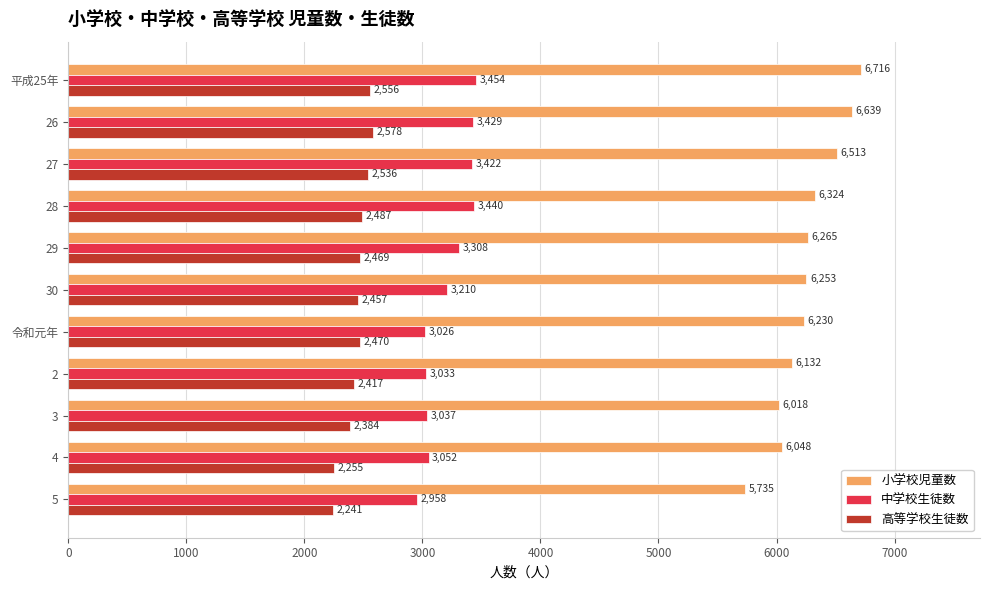

What is the spread (max minus min) of values at 2?

3715